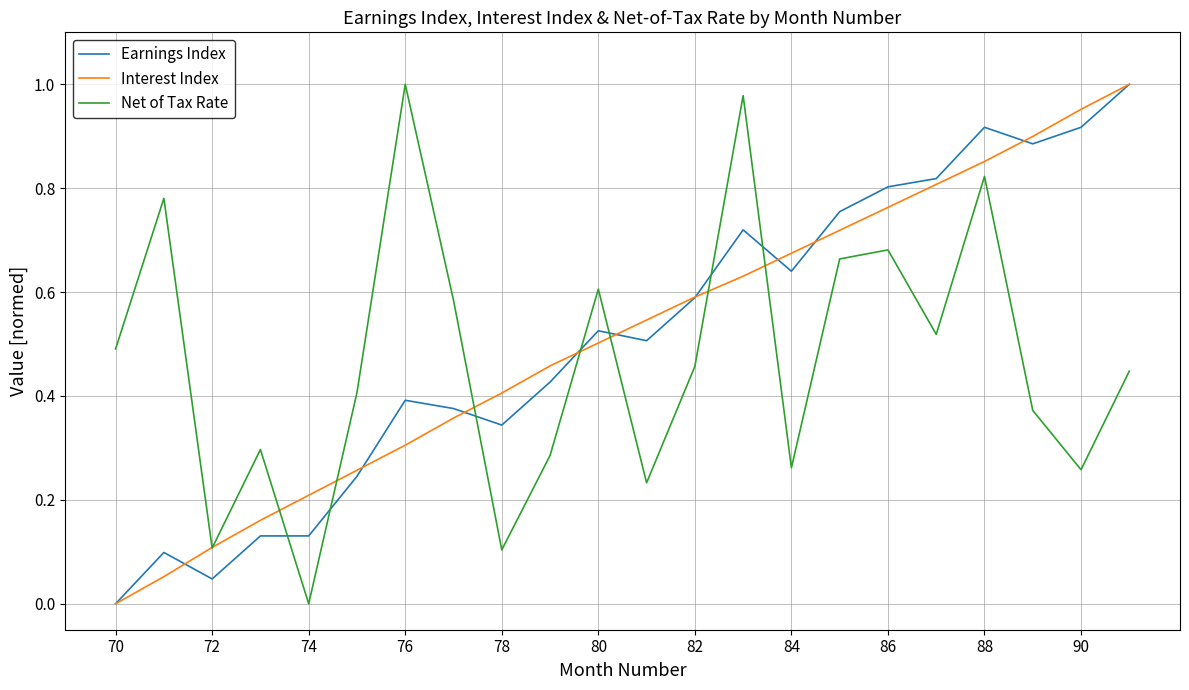

How many intersections are there between Earnings Index and Net of Tax Rate?

7